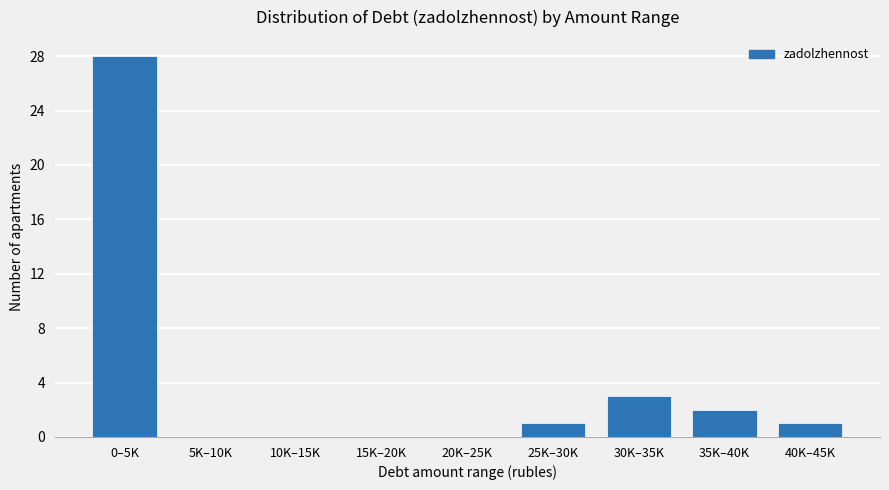

Reading right to left, transcribe all the data shown in this chart.

40K–45K=1	35K–40K=2	30K–35K=3	25K–30K=1	20K–25K=0	15K–20K=0	10K–15K=0	5K–10K=0	0–5K=28